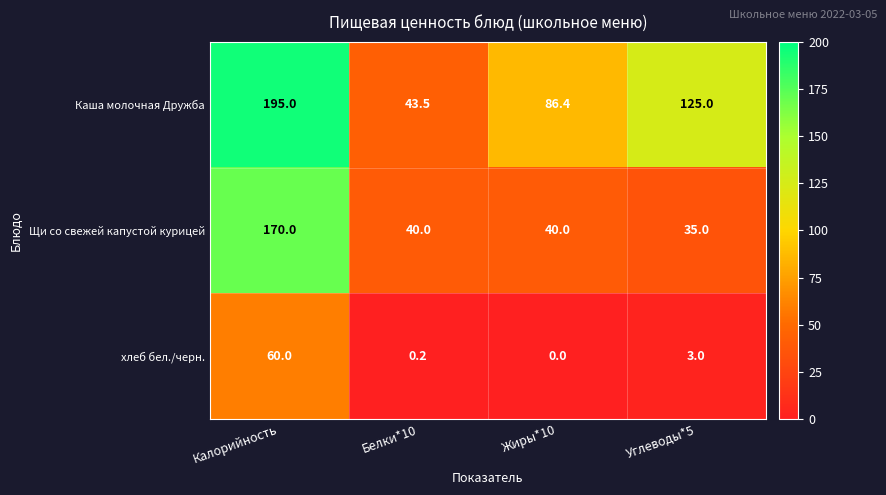

Which series changed the most between Калорийность and Белки*10?

Каша молочная Дружба